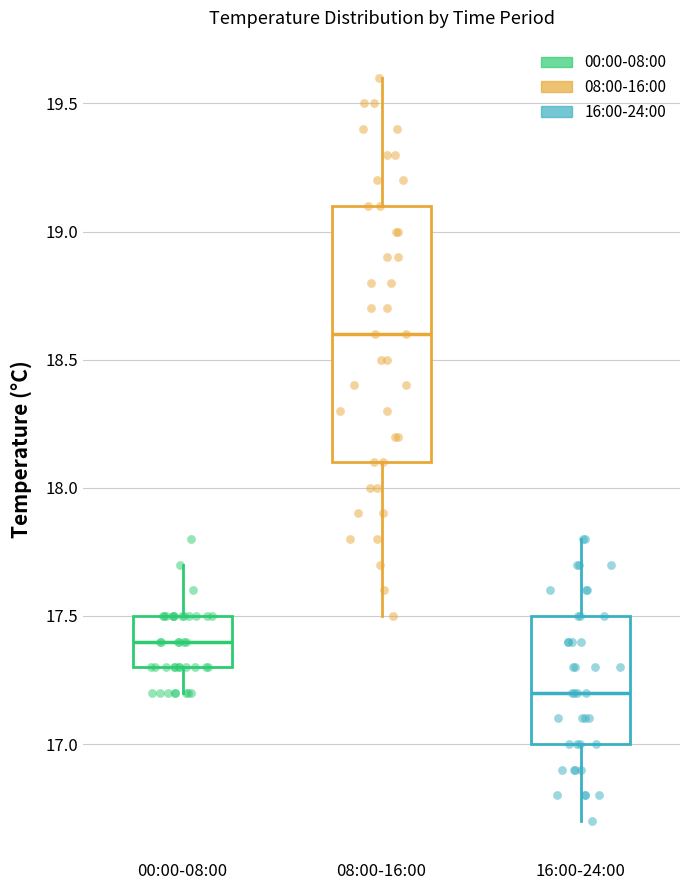

Reading left to right, read every box against the y-axis: the position of its median line, the range the box covers, and the ends of its whiskers. The values are not printed on the chart, so give them approximately, as read against the axis.

00:00-08:00: median 17.4, box 17.3 to 17.5, whiskers 17.2 to 17.7
08:00-16:00: median 18.6, box 18.1 to 19.1, whiskers 17.5 to 19.6
16:00-24:00: median 17.2, box 17.0 to 17.5, whiskers 16.7 to 17.8